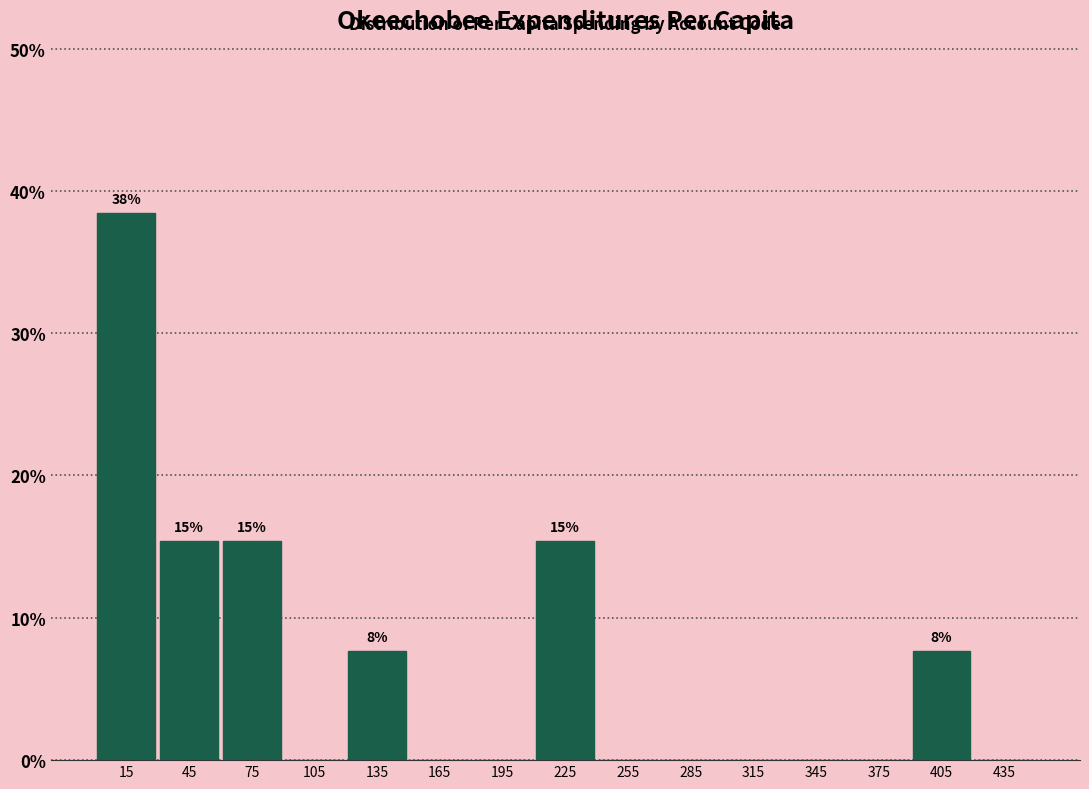

Over which range of the x-axis is the bar tallest?

0 to 30